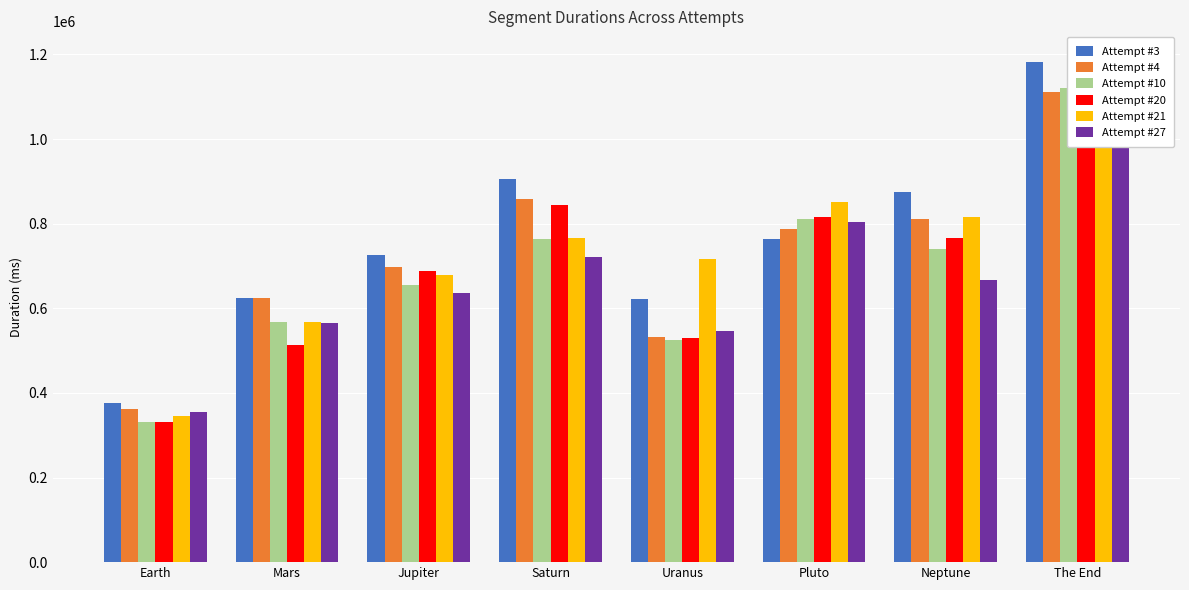

Reading left to right, list all the values displayed in this chart.

Attempt #3: 375235	623856	726377	905976	621574	763028	873757	1182032
Attempt #4: 362072	623314	697565	858956	531390	788469	809977	1110474
Attempt #10: 332121	568284	654181	763454	524703	811385	739775	1120835
Attempt #20: 330782	513645	687063	843731	529265	815096	766263	1194894
Attempt #21: 344805	566795	679603	766929	717350	852101	816221	1041051
Attempt #27: 354761	565737	636247	720318	546408	805005	666764	1056840